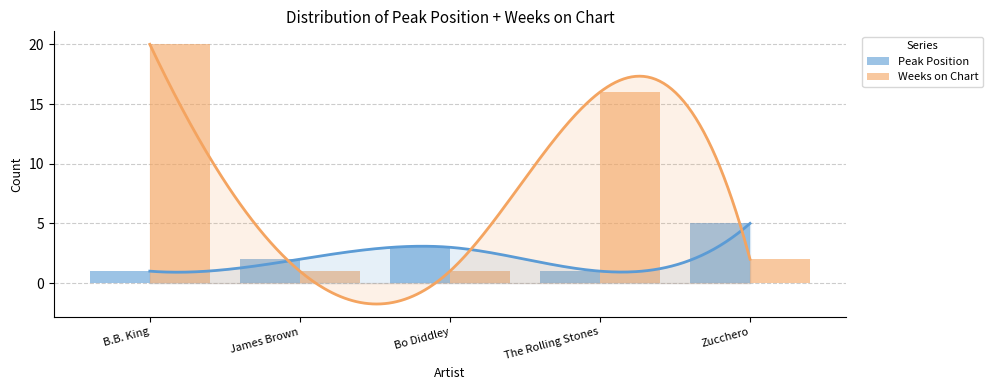

Are the bars horizontal?

No